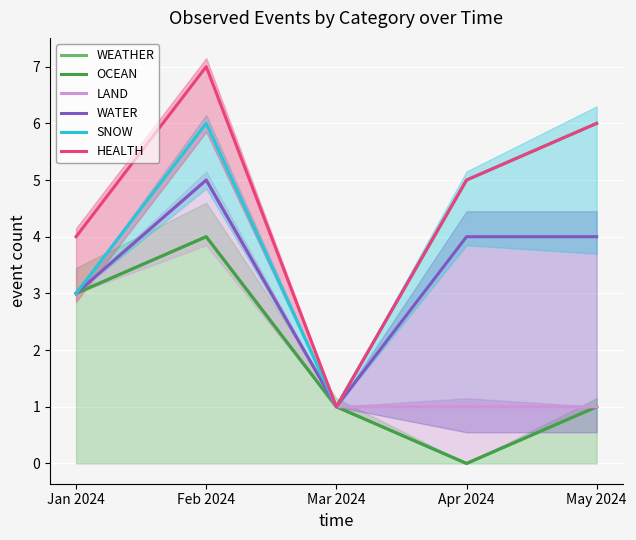

At how many categories does at least one series exceed 1?

4